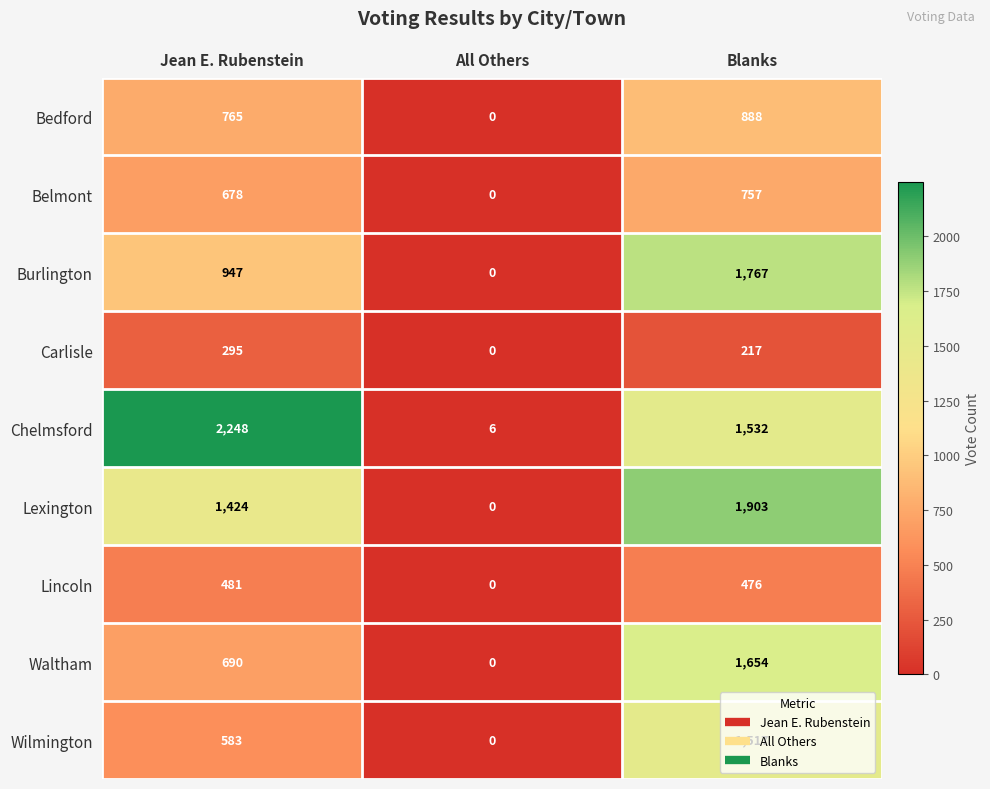

What is the difference between the second highest and minimum values in the Waltham series?

690